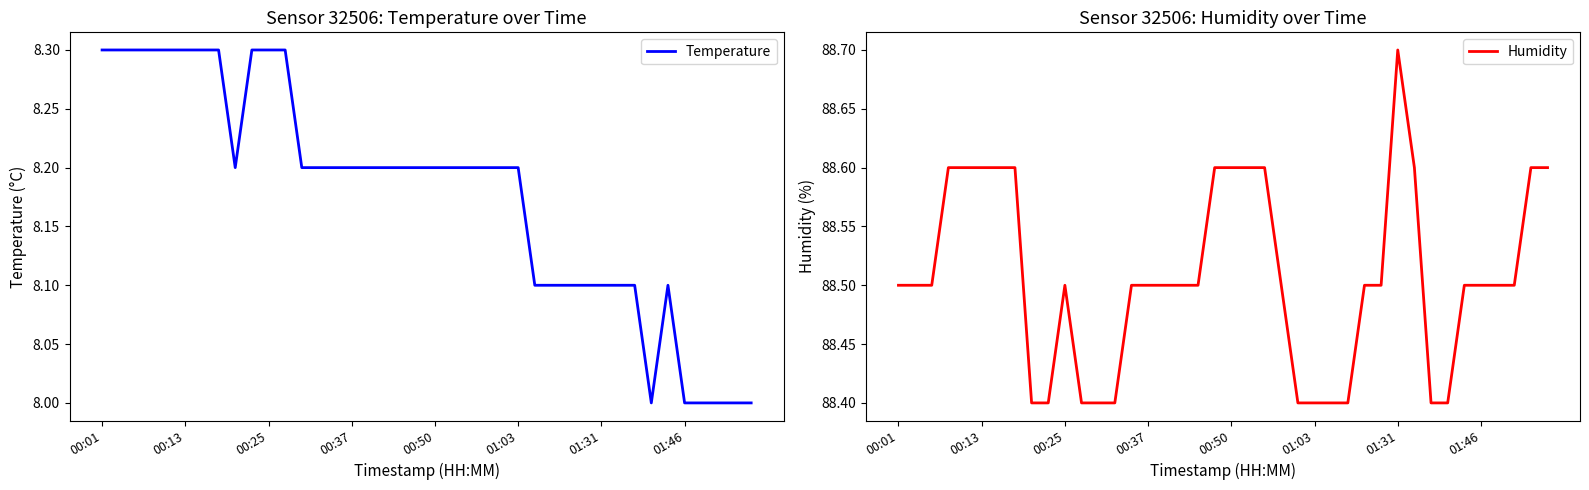

How many data points does each series have?

40